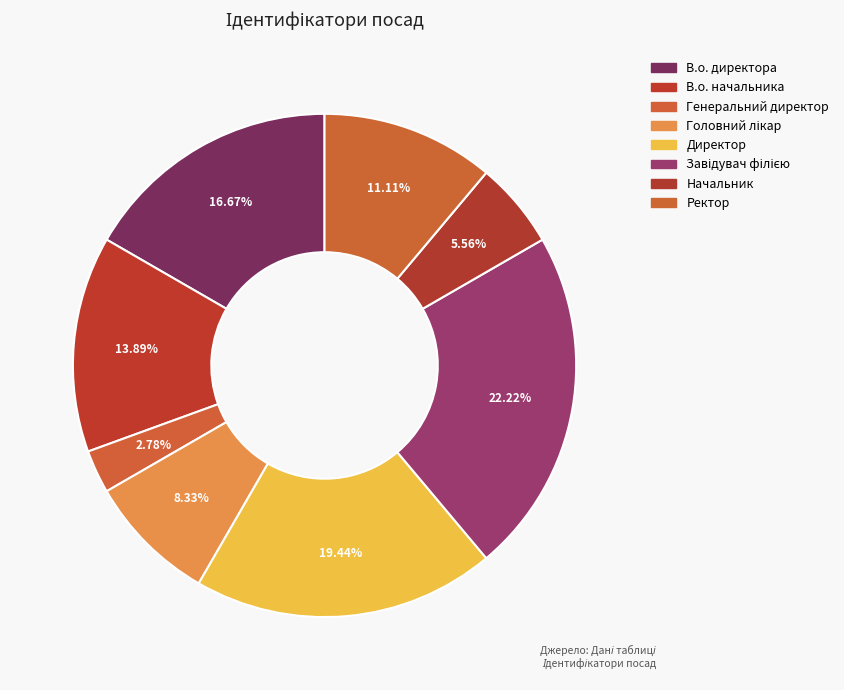

The Завідувач філією slice represents 8% of the pie. True or false?

False